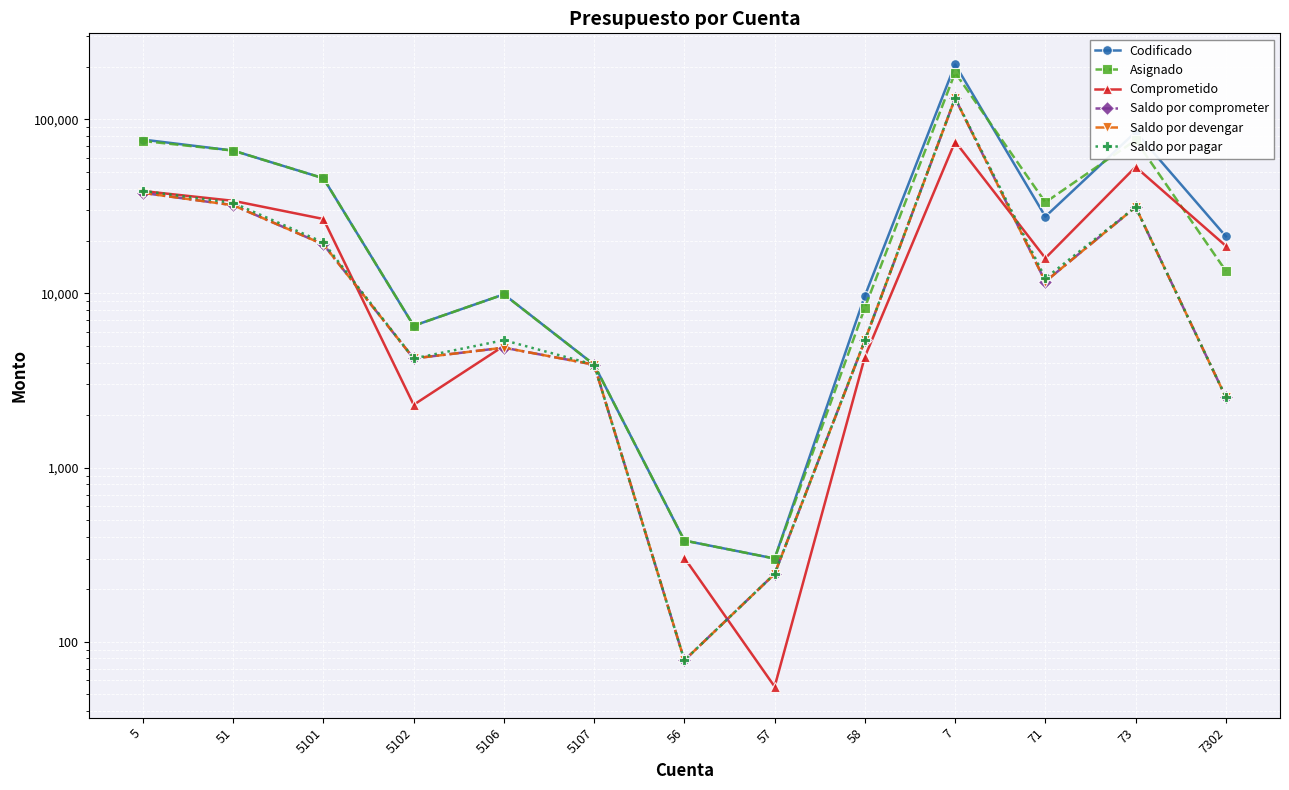

Is the value of Asignado at 5102 greater than the value of Saldo por pagar at 5?

No